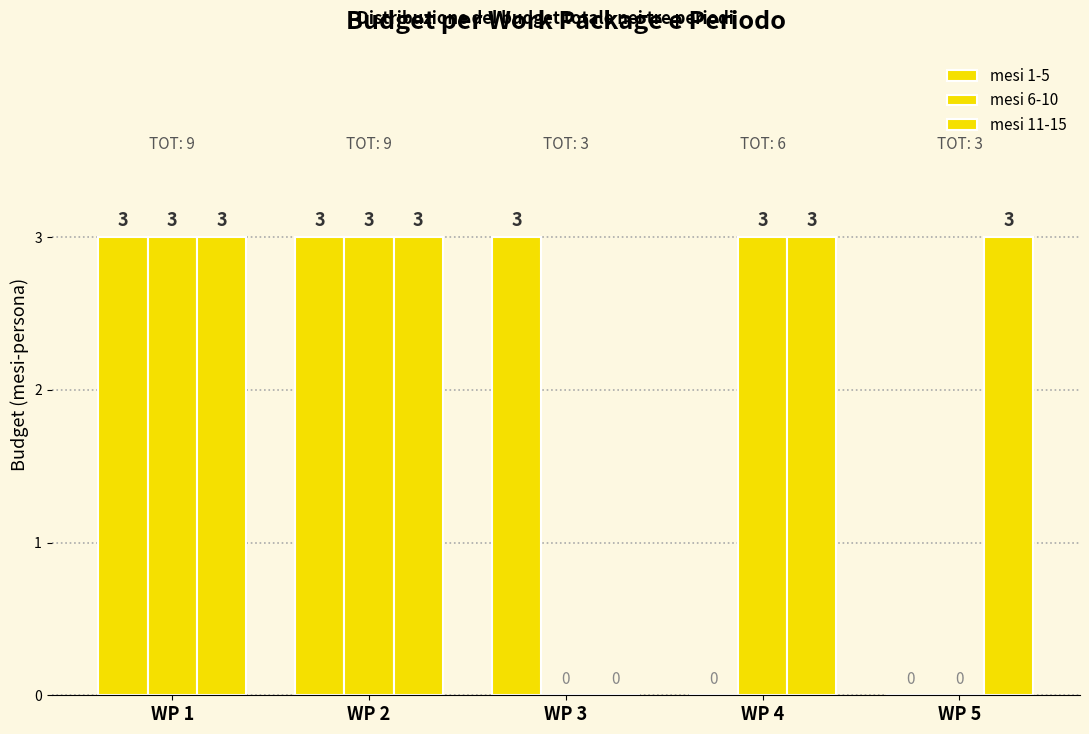

What is the value of the mesi 11-15 bar at the 2nd from the left?

3